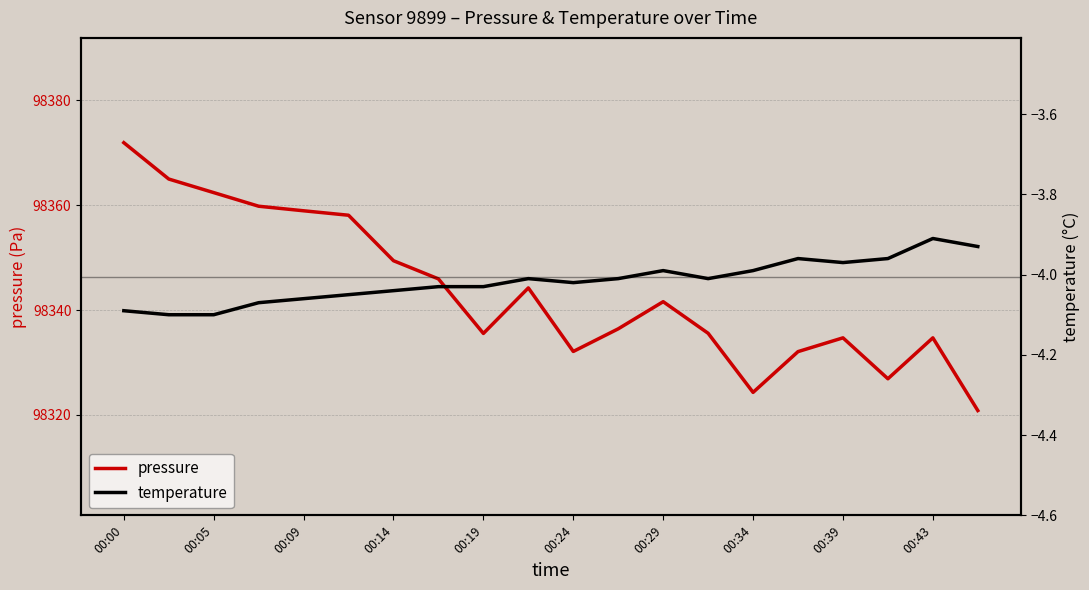

In pressure, how many points are higher than both neighbors (excluding endpoints)?

4